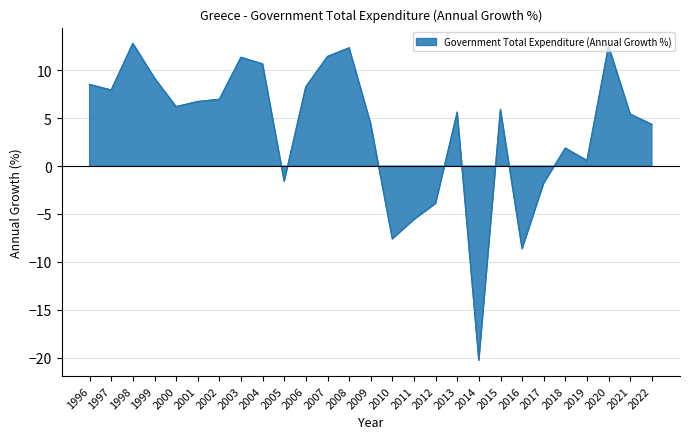

At which category does the data reach its first local valley?

1997